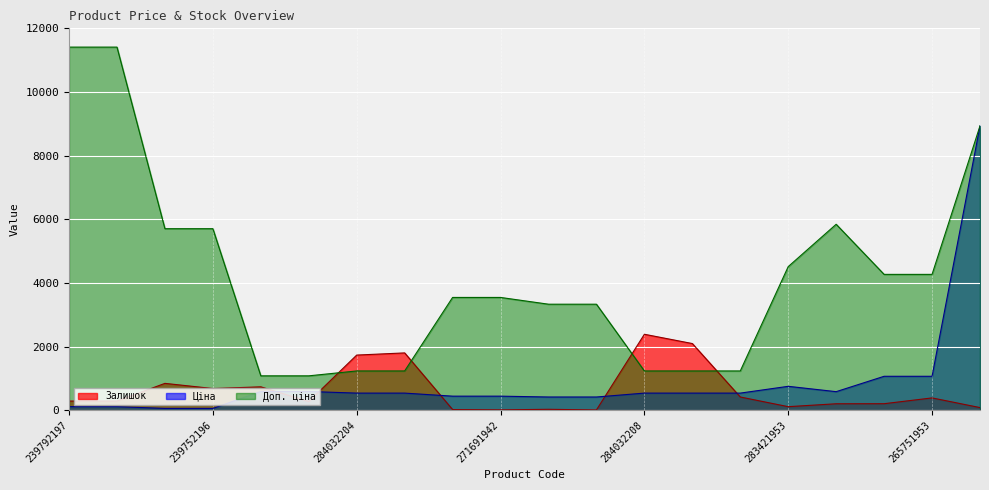

Where do Ціна and Залишок first cross each other?

271702230 and 271702229